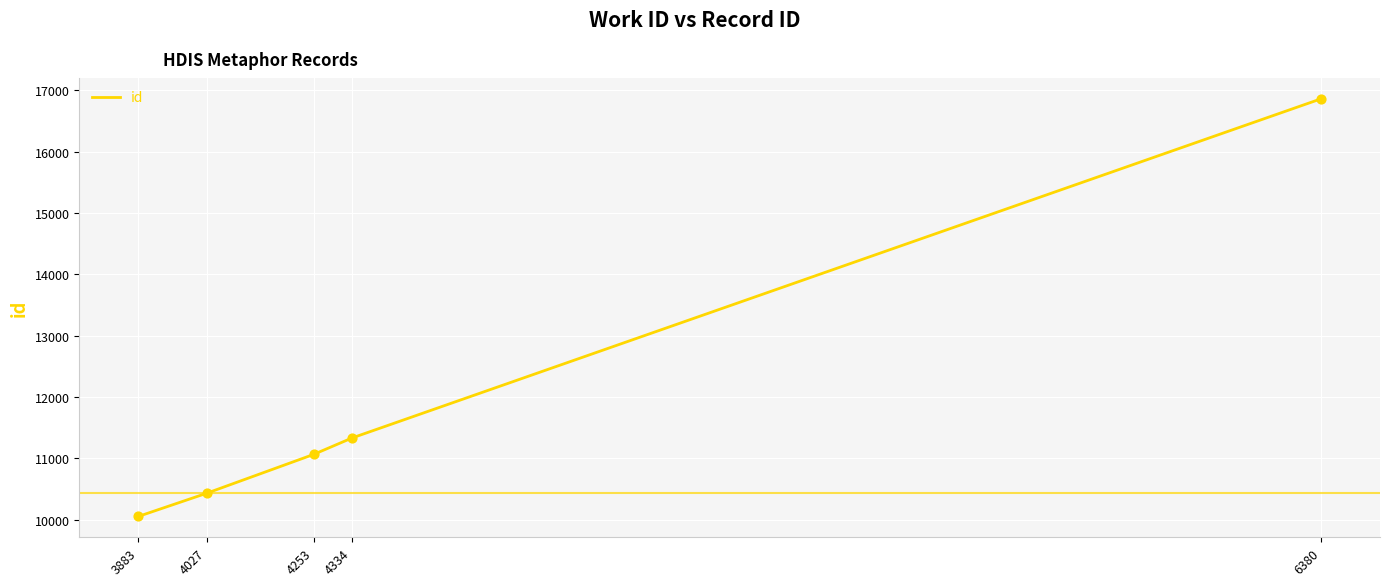

What is the change in value from 3883 to 4253?

+1010